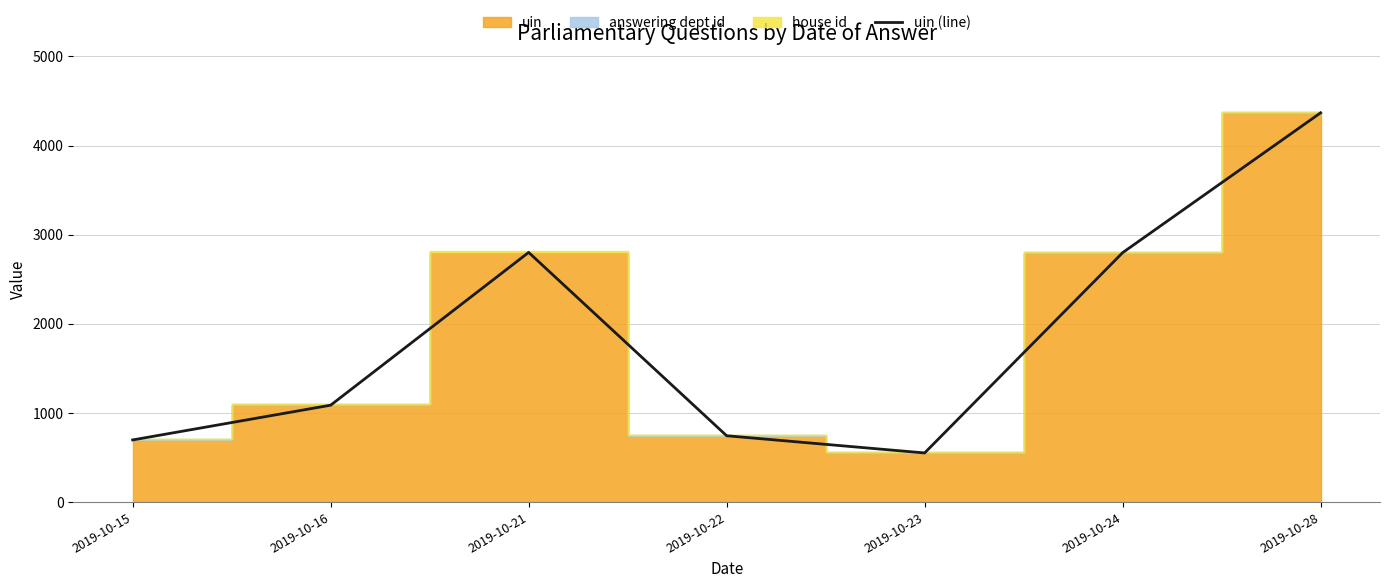

At which category does the chart reach its peak across all series?

2019-10-28